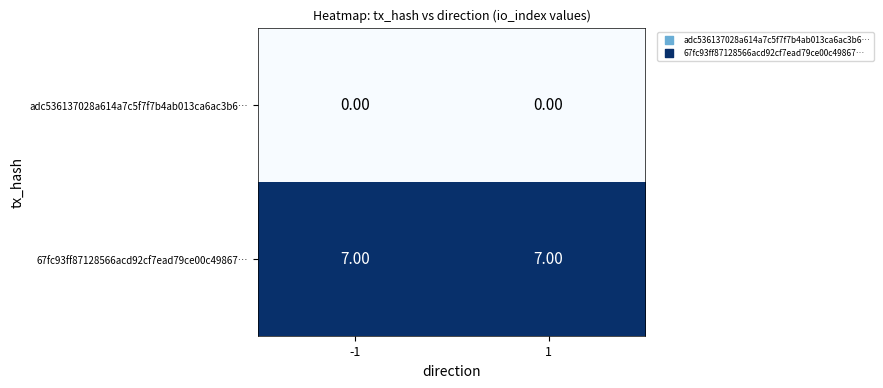

What is the spread (max minus min) of values at -1?

7